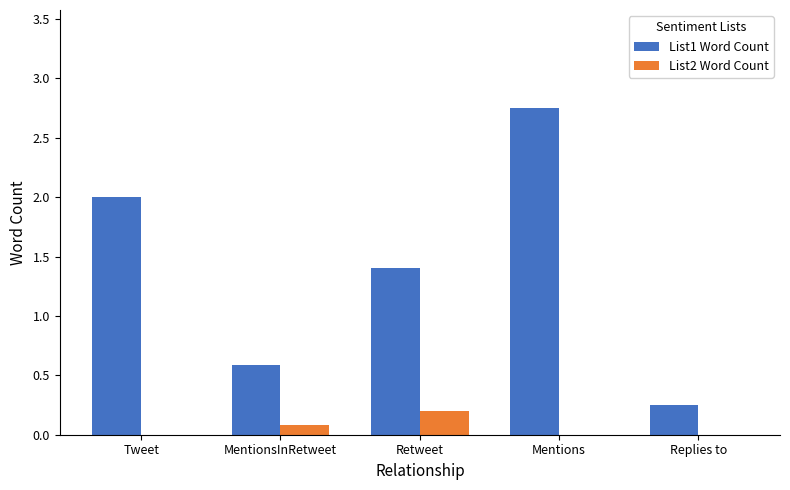

Are the bars horizontal?

No